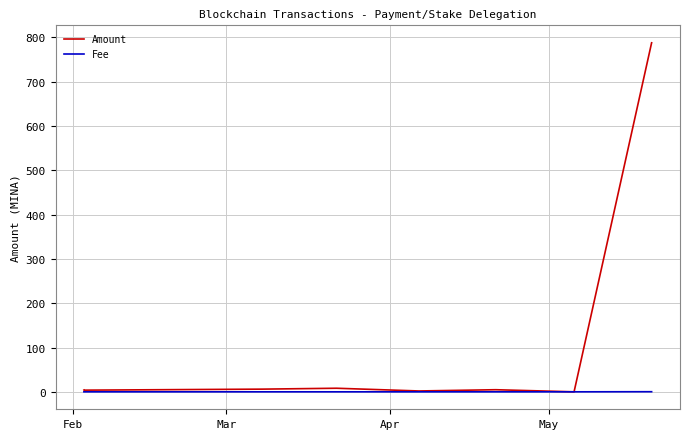

How many lines are shown in the chart?

2